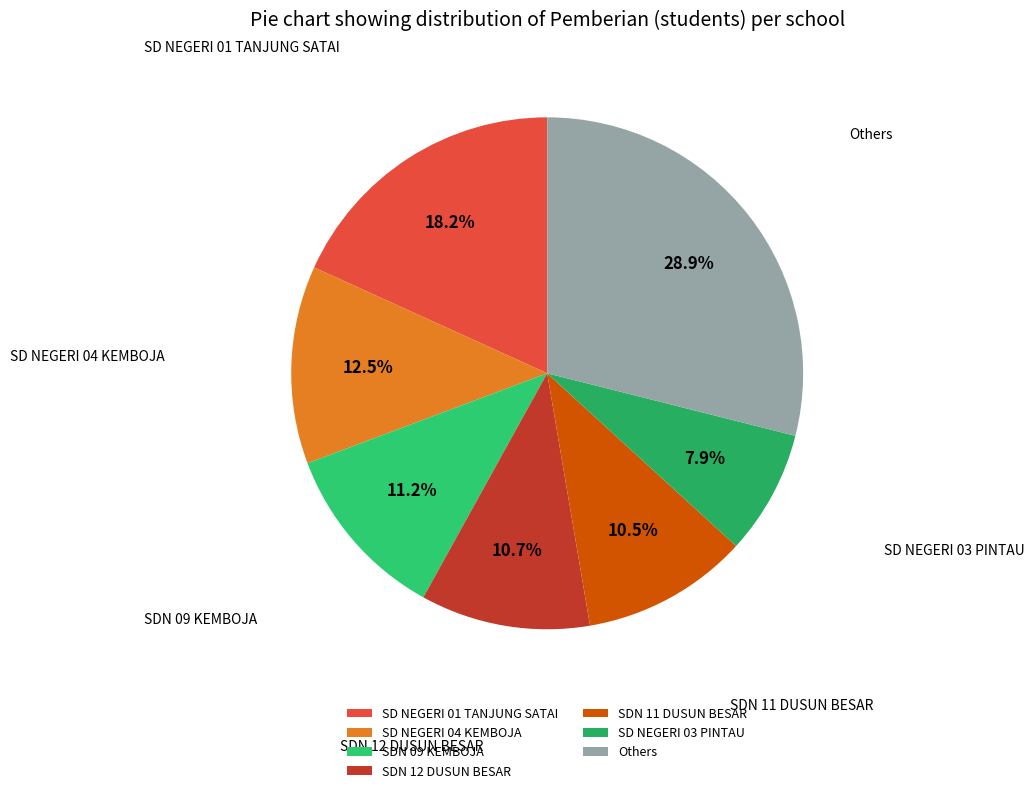

Combined, what portion of the pie is SD NEGERI 03 PINTAU and SD NEGERI 04 KEMBOJA?

20.4%